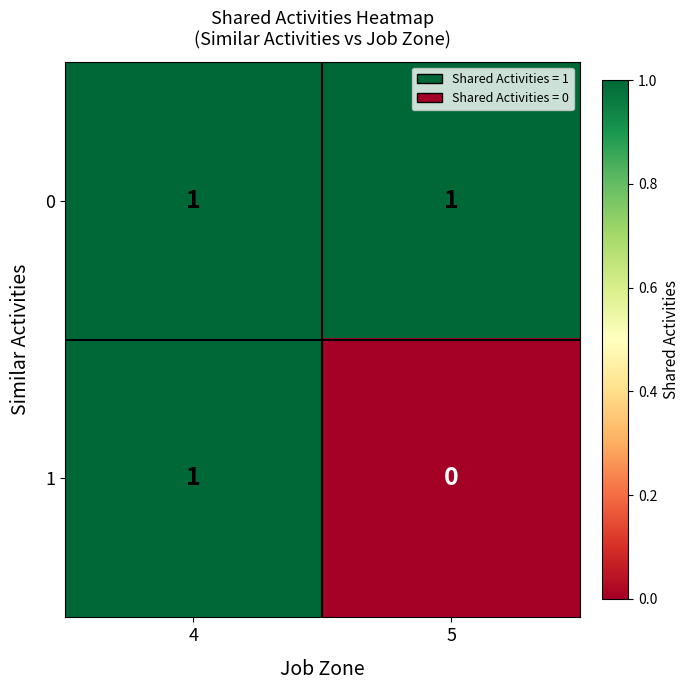

True or false: 1 has a value of 0 at 4.

False